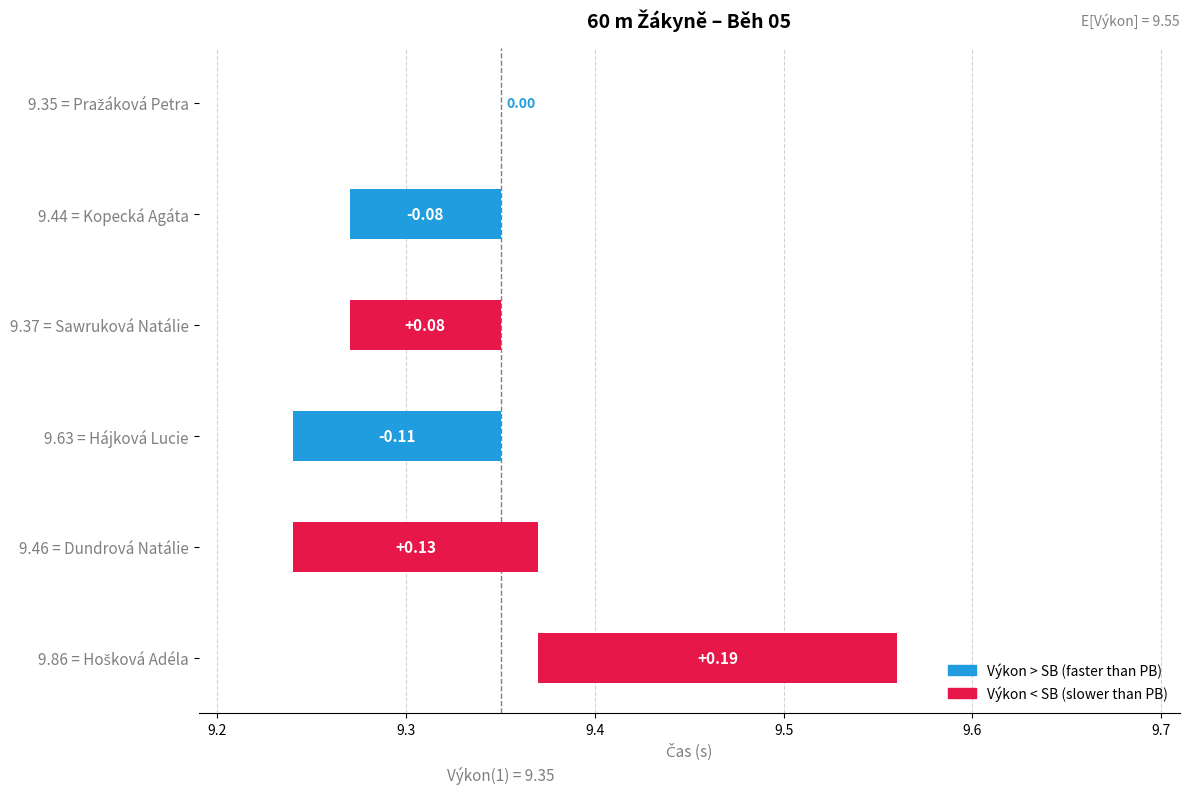

What is the approximate value of Výkon at Sawruková Natálie?

9.4